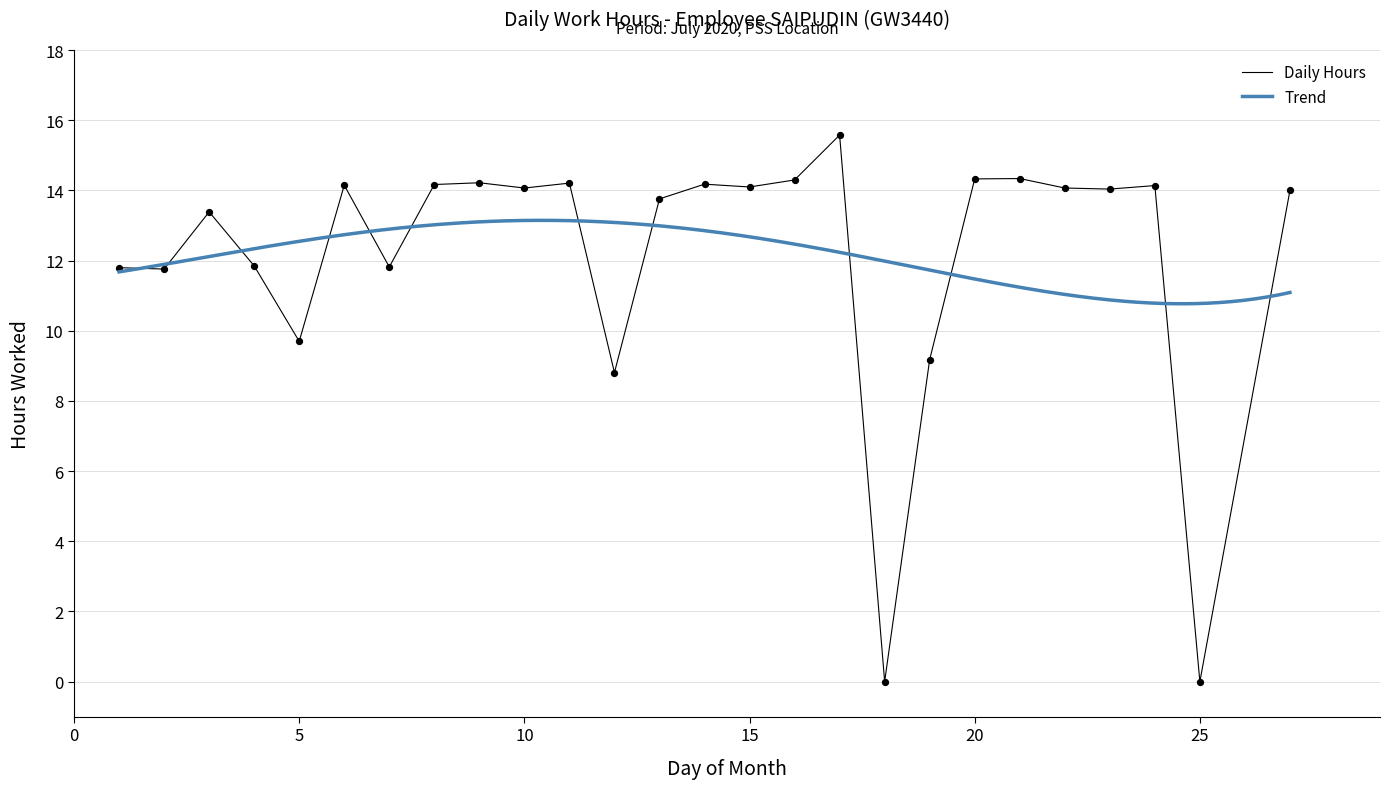

Which has a higher value, 10 or 4?

10